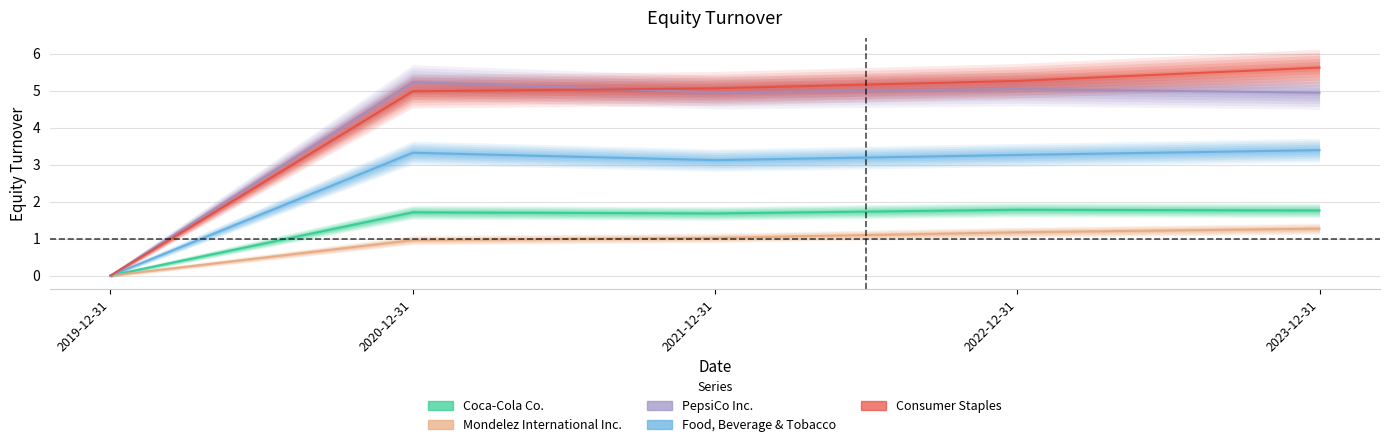

What is the difference between the maximum and second lowest values in the Food, Beverage & Tobacco series?

0.3